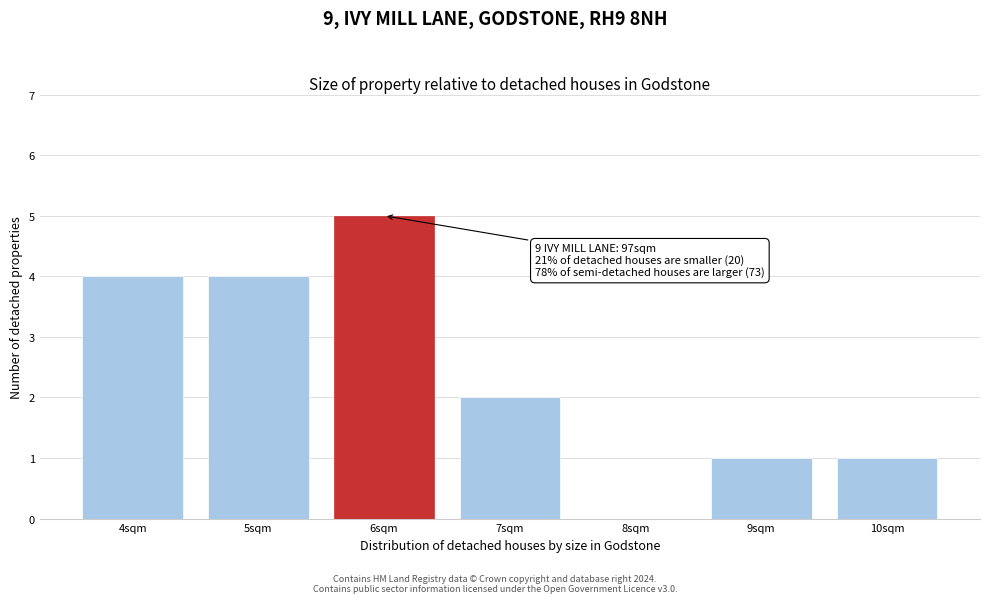

Over which range of the x-axis is the bar tallest?

5.5 to 6.5